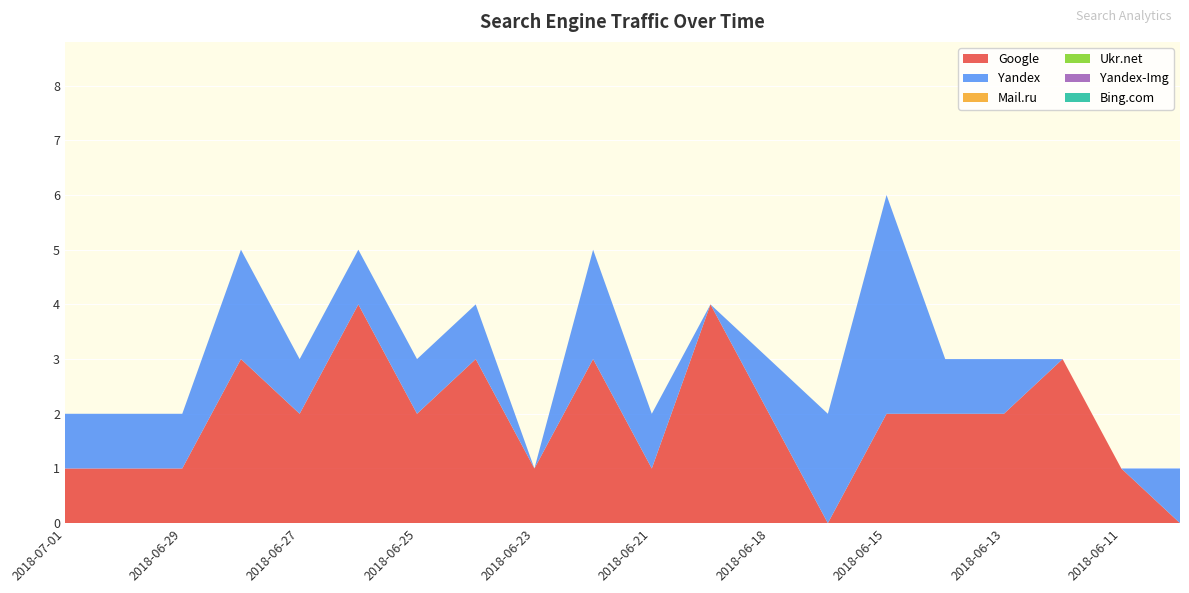

Reading left to right, list all the values displayed in this chart.

Google: 2018-07-01=1	2018-06-30=1	2018-06-29=1	2018-06-28=3	2018-06-27=2	2018-06-26=4	2018-06-25=2	2018-06-24=3	2018-06-23=1	2018-06-22=3	2018-06-21=1	2018-06-20=4	2018-06-18=2	2018-06-16=0	2018-06-15=2	2018-06-14=2	2018-06-13=2	2018-06-12=3	2018-06-11=1	2018-06-10=0
Yandex: 2018-07-01=1	2018-06-30=1	2018-06-29=1	2018-06-28=2	2018-06-27=1	2018-06-26=1	2018-06-25=1	2018-06-24=1	2018-06-23=0	2018-06-22=2	2018-06-21=1	2018-06-20=0	2018-06-18=1	2018-06-16=2	2018-06-15=4	2018-06-14=1	2018-06-13=1	2018-06-12=0	2018-06-11=0	2018-06-10=1
Mail.ru: 2018-07-01=0	2018-06-30=0	2018-06-29=0	2018-06-28=0	2018-06-27=0	2018-06-26=0	2018-06-25=0	2018-06-24=0	2018-06-23=0	2018-06-22=0	2018-06-21=0	2018-06-20=0	2018-06-18=0	2018-06-16=0	2018-06-15=0	2018-06-14=0	2018-06-13=0	2018-06-12=0	2018-06-11=0	2018-06-10=0
Ukr.net: 2018-07-01=0	2018-06-30=0	2018-06-29=0	2018-06-28=0	2018-06-27=0	2018-06-26=0	2018-06-25=0	2018-06-24=0	2018-06-23=0	2018-06-22=0	2018-06-21=0	2018-06-20=0	2018-06-18=0	2018-06-16=0	2018-06-15=0	2018-06-14=0	2018-06-13=0	2018-06-12=0	2018-06-11=0	2018-06-10=0
Yandex-Img: 2018-07-01=0	2018-06-30=0	2018-06-29=0	2018-06-28=0	2018-06-27=0	2018-06-26=0	2018-06-25=0	2018-06-24=0	2018-06-23=0	2018-06-22=0	2018-06-21=0	2018-06-20=0	2018-06-18=0	2018-06-16=0	2018-06-15=0	2018-06-14=0	2018-06-13=0	2018-06-12=0	2018-06-11=0	2018-06-10=0
Bing.com: 2018-07-01=0	2018-06-30=0	2018-06-29=0	2018-06-28=0	2018-06-27=0	2018-06-26=0	2018-06-25=0	2018-06-24=0	2018-06-23=0	2018-06-22=0	2018-06-21=0	2018-06-20=0	2018-06-18=0	2018-06-16=0	2018-06-15=0	2018-06-14=0	2018-06-13=0	2018-06-12=0	2018-06-11=0	2018-06-10=0